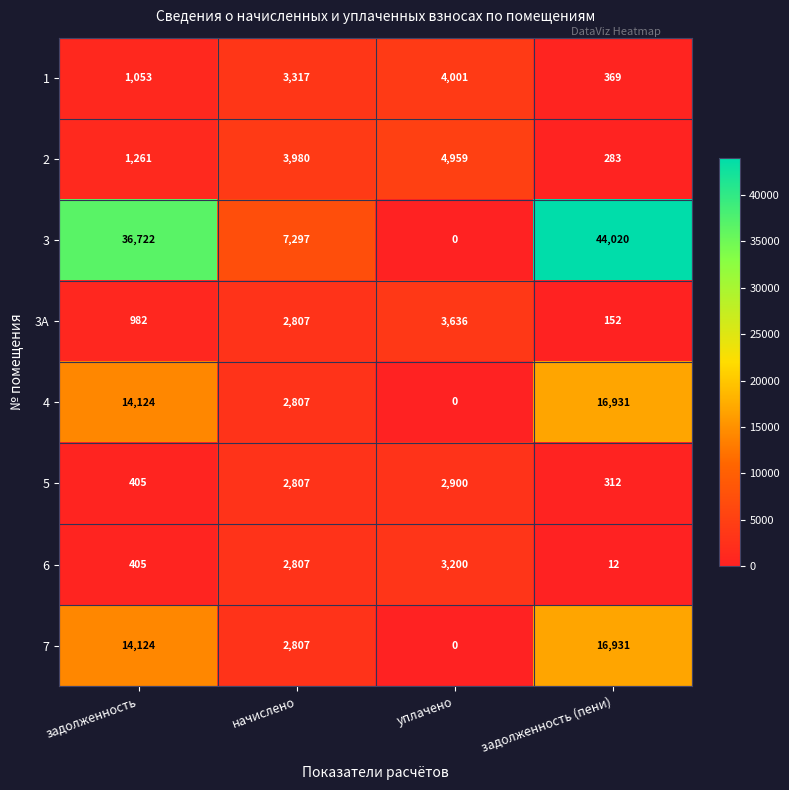

What is the approximate value of 1 at задолженность (пени)?

369